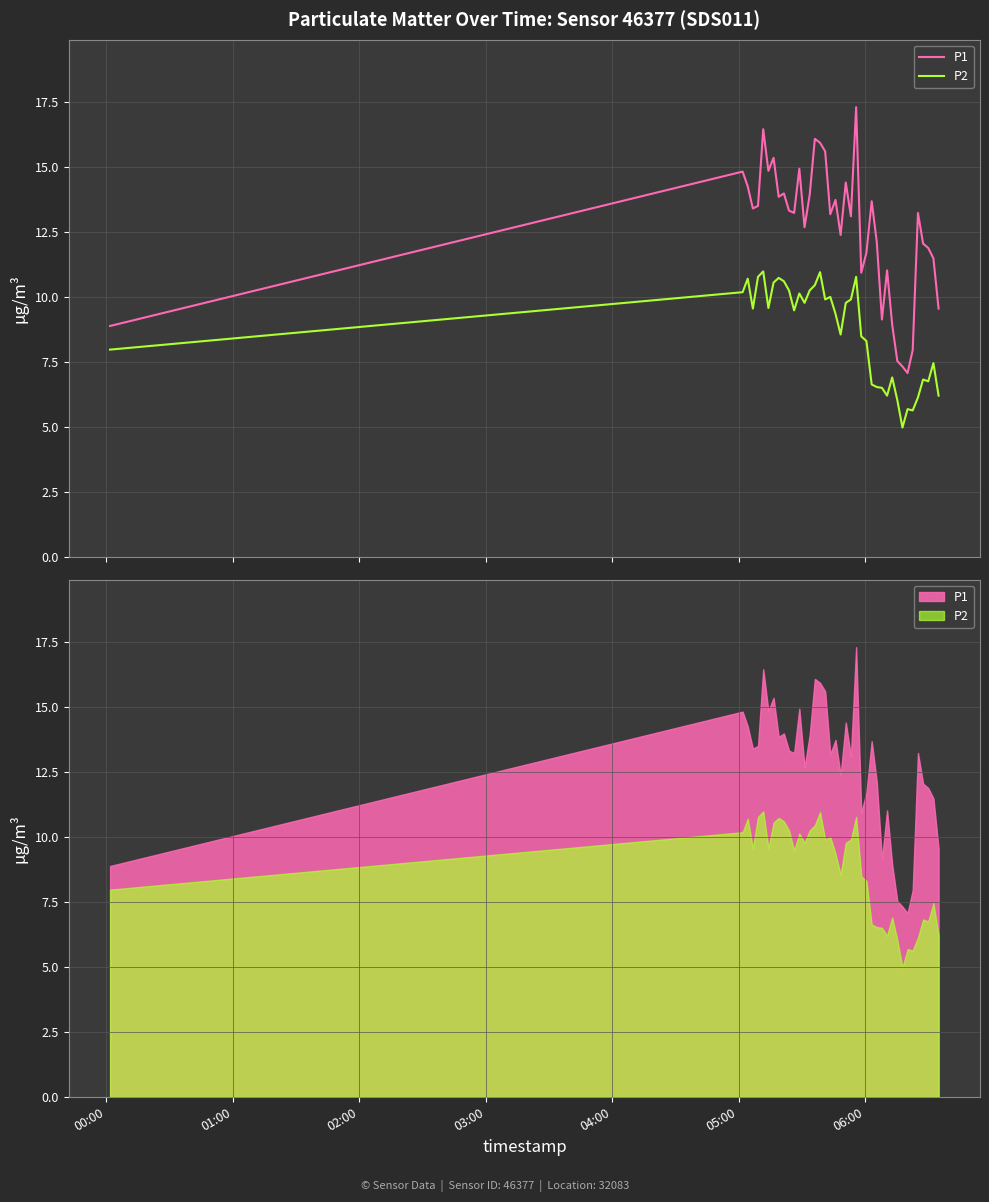

How many series are shown in this chart?

2